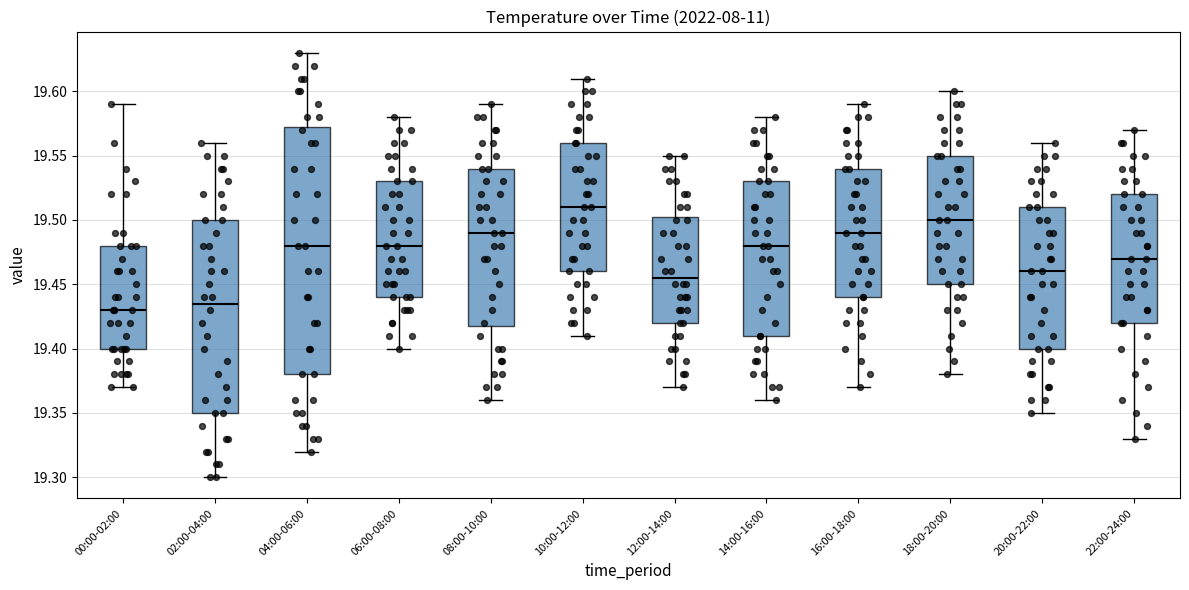

Where does the upper whisker of the box for 06:00-08:00 end on the y-axis? The values are not printed on the chart, so give them approximately, as read against the axis.

19.580